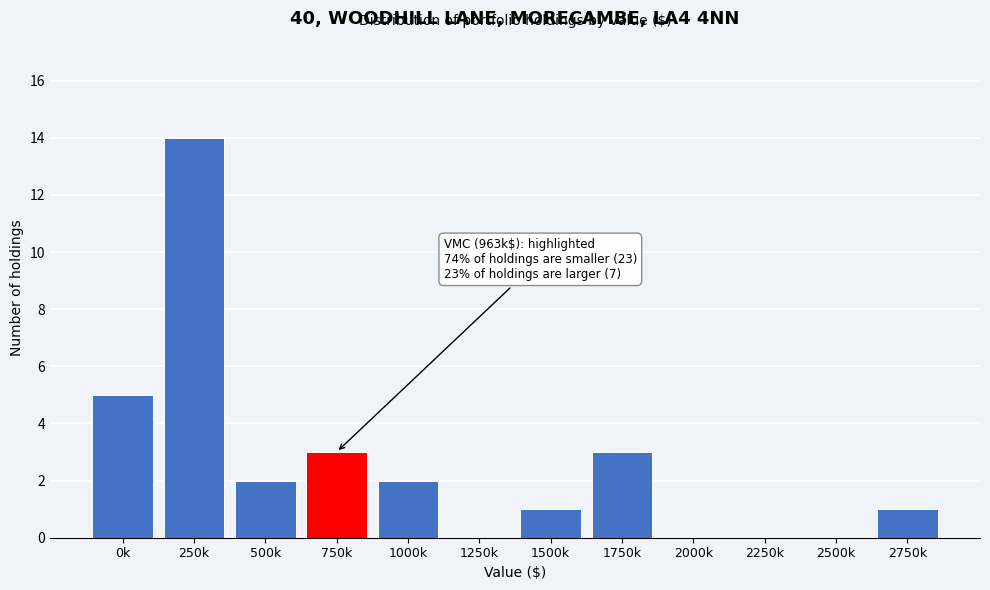

Reading left to right, extract all data points from this chart.

0k=5	250k=14	500k=2	750k=3	1000k=2	1250k=0	1500k=1	1750k=3	2000k=0	2250k=0	2500k=0	2750k=1